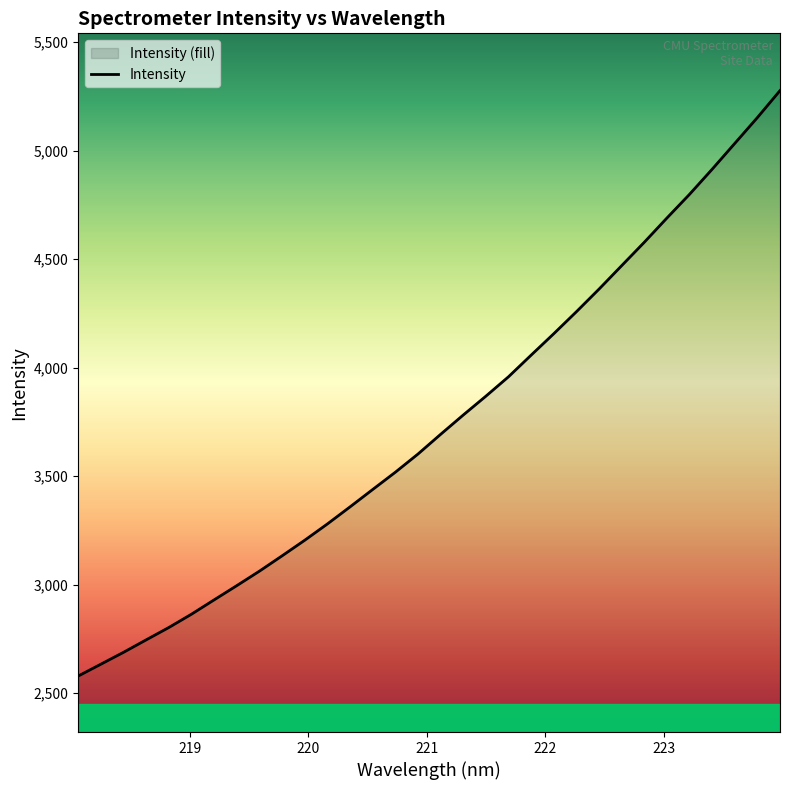

The value at 222.0721 is 4156.8. True or false?

True